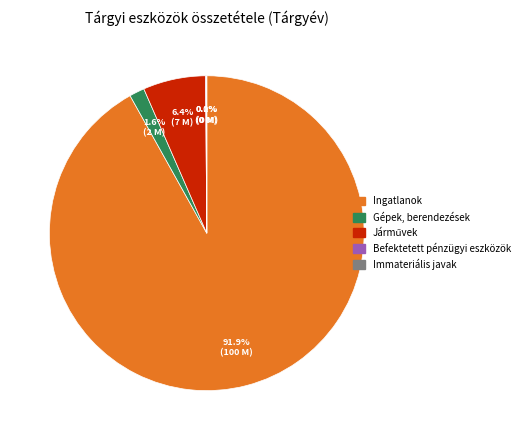

Is there any slice that represents more than half of the pie?

Yes